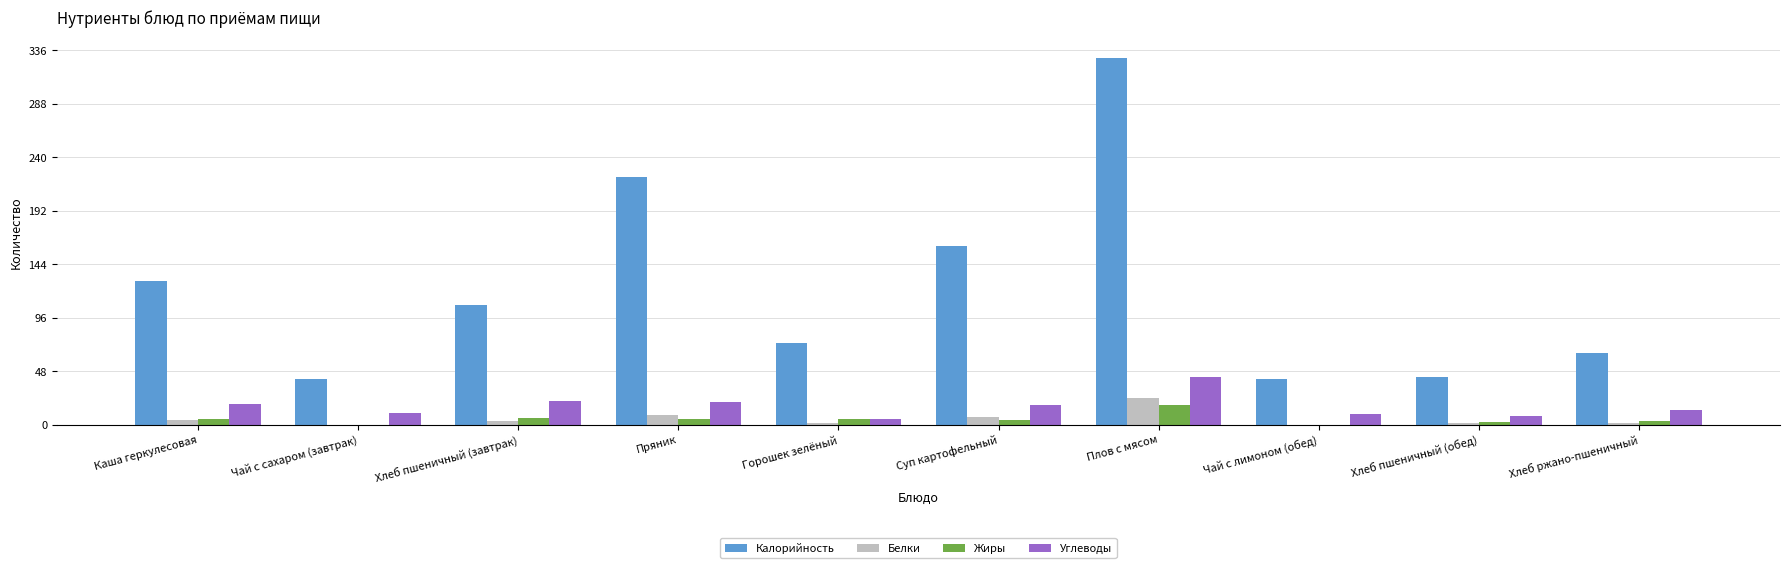

At which category does the chart reach its peak across all series?

Плов с мясом